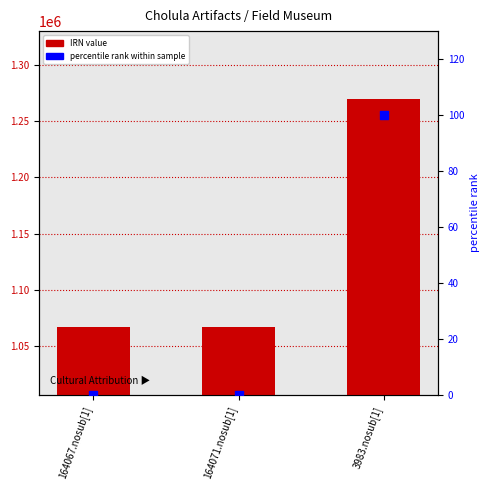

At how many categories does at least one series exceed 813882?

3